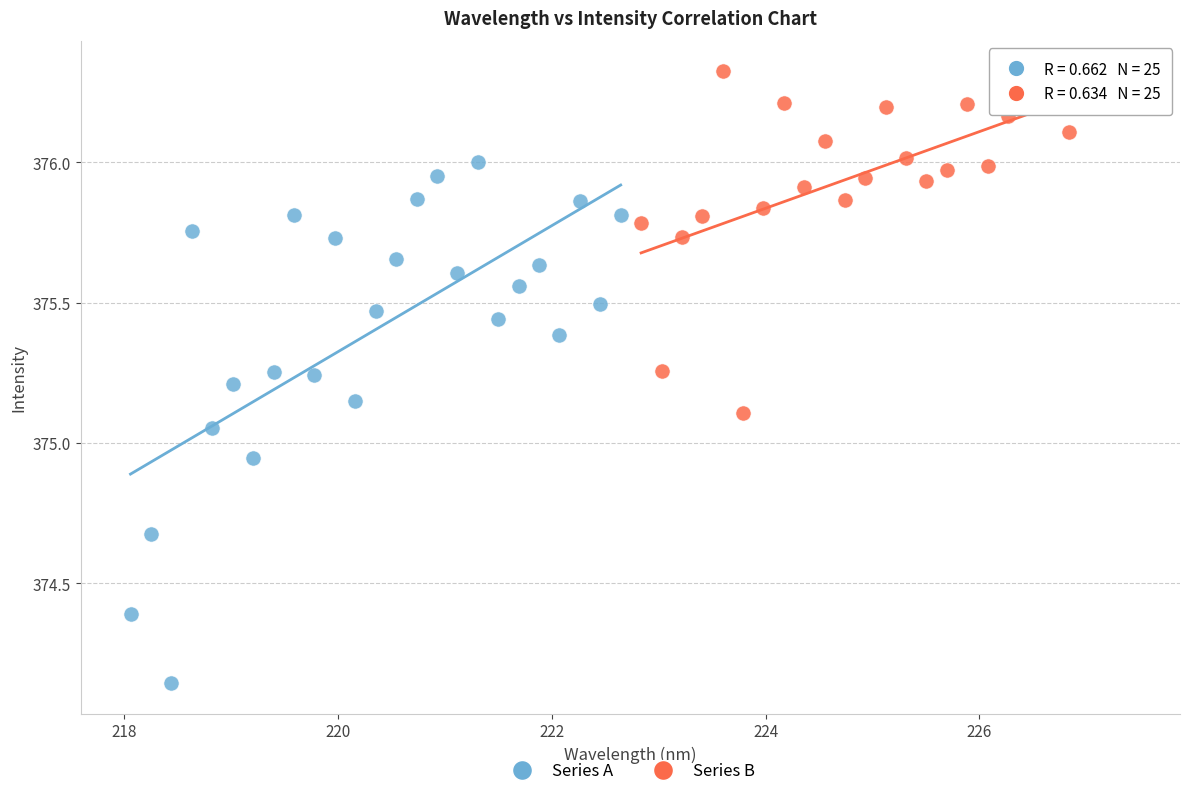

What are all the series names shown in the legend?

Series A, Series B